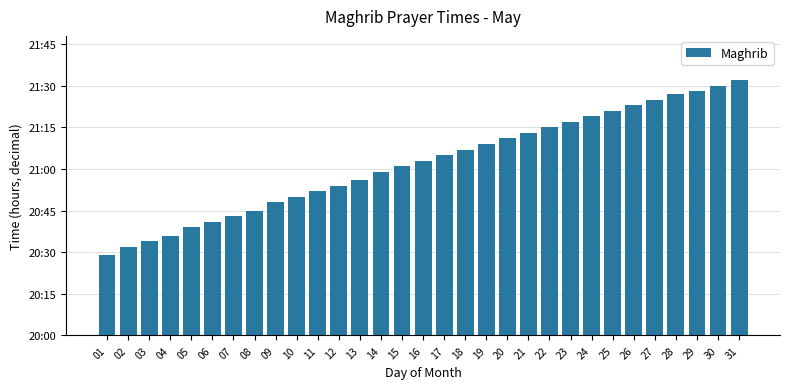

Does the chart contain any negative values?

No